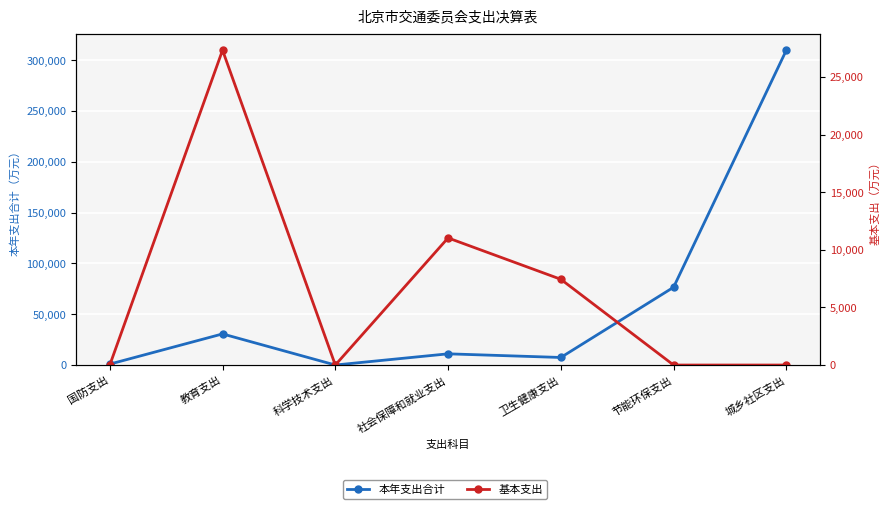

Between 国防支出 and 科学技术支出, which series saw the biggest shift?

本年支出合计